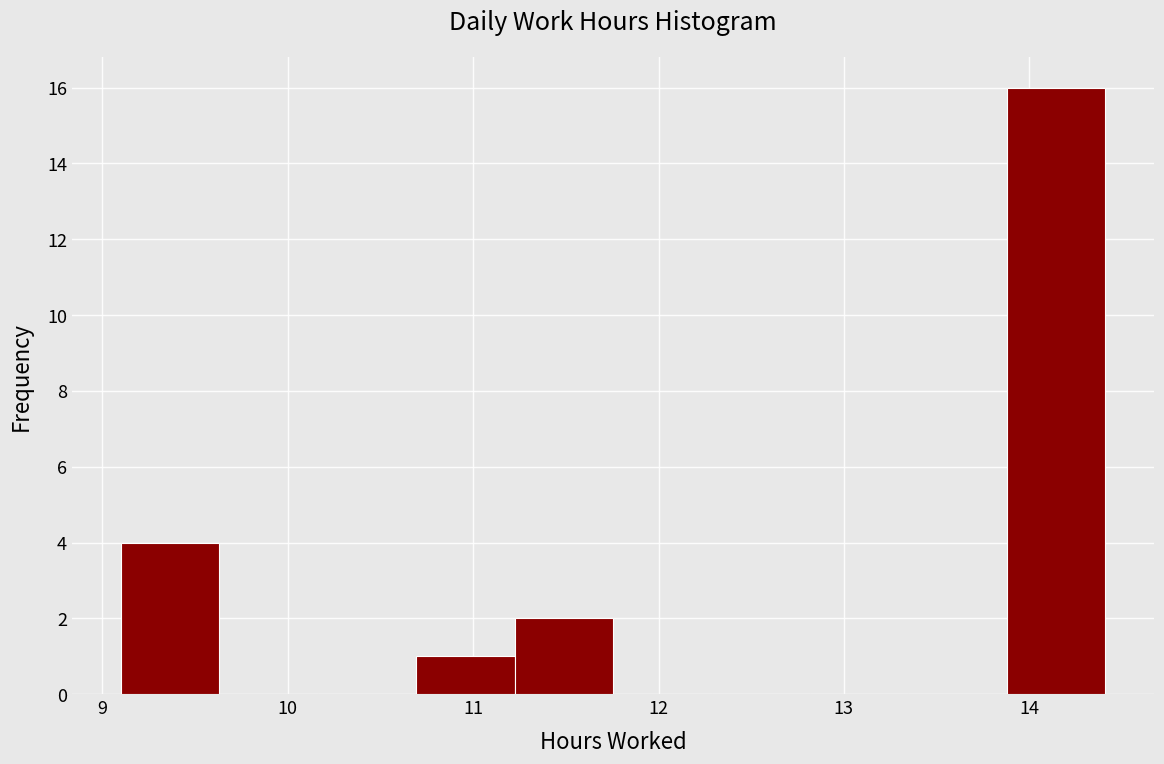

Reading left to right, list every bar in this chart as the range it spans on the x-axis followed by its height. Neither the bar edges nor the heights are printed on the chart, so give them approximately, as read against the axes.

9.1 to 9.6: 4
9.6 to 10.2: 0
10.2 to 10.7: 0
10.7 to 11.2: 1
11.2 to 11.8: 2
11.8 to 12.3: 0
12.3 to 12.8: 0
12.8 to 13.3: 0
13.3 to 13.9: 0
13.9 to 14.4: 16